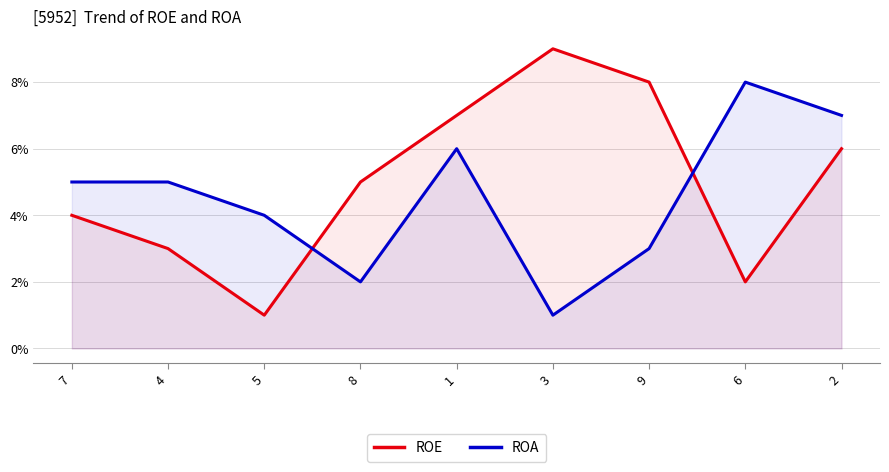

At how many categories does at least one series exceed 5?

5